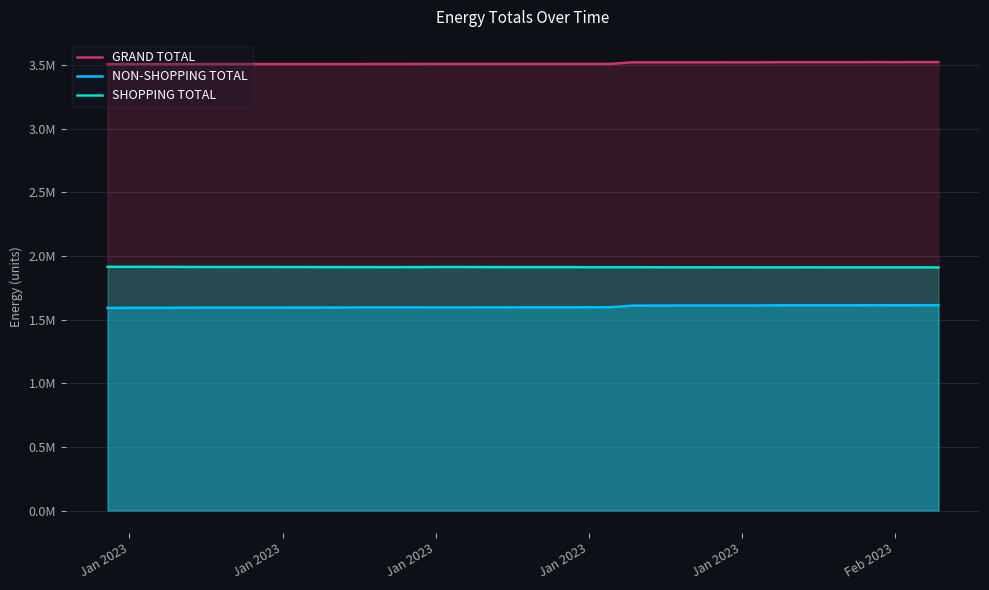

Does the chart display data point markers on the line(s)?

No